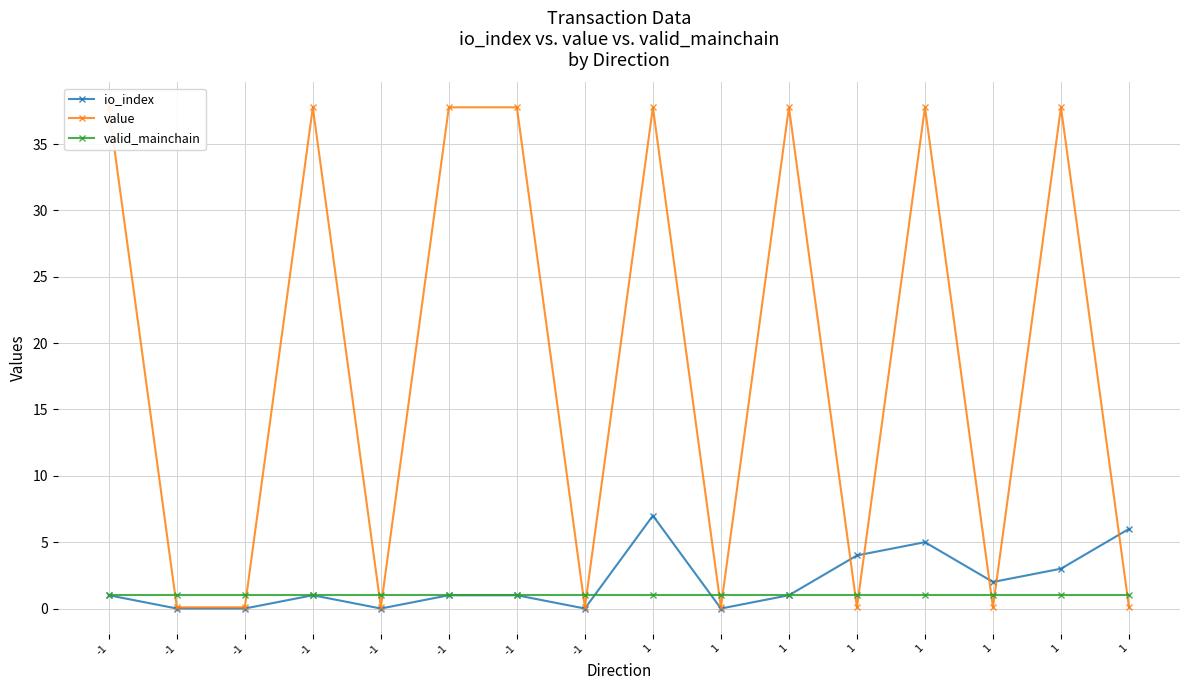

Is this an area chart (filled region under the line)?

No